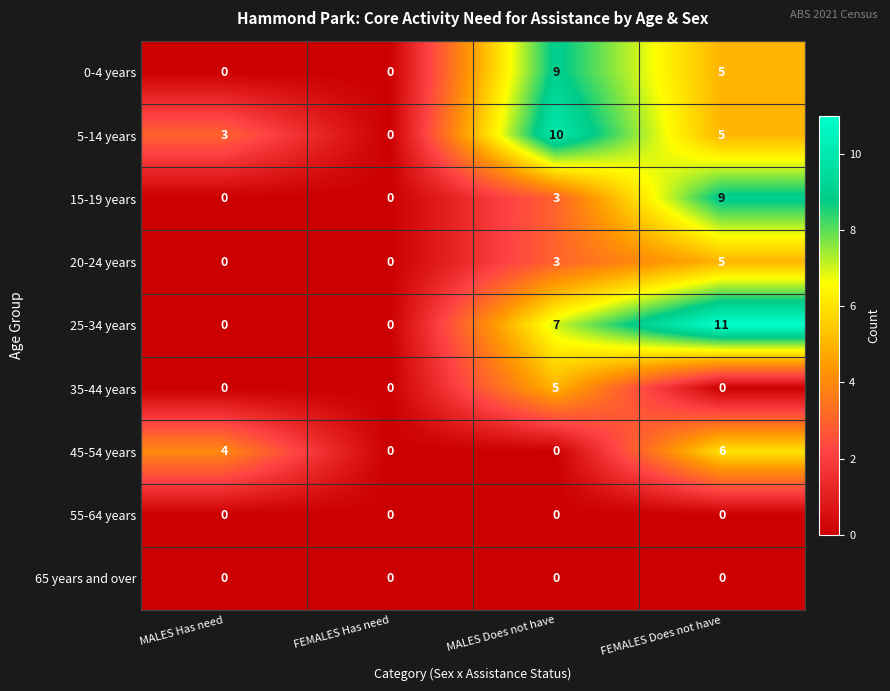

How many data points does each series have?

4